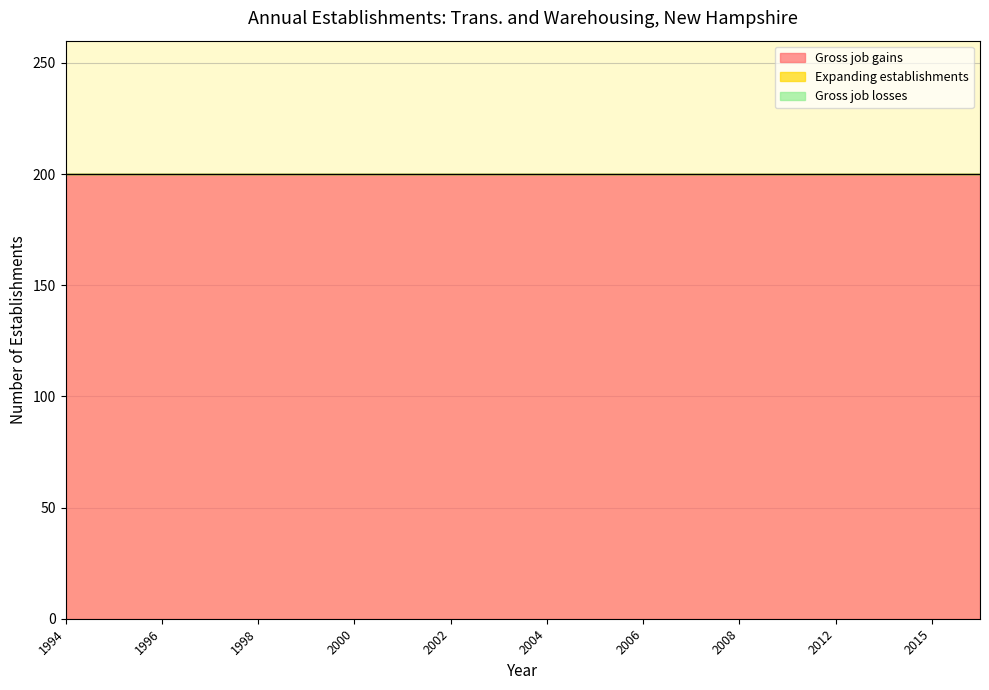

What is the highest value of the Gross job gains series?

200